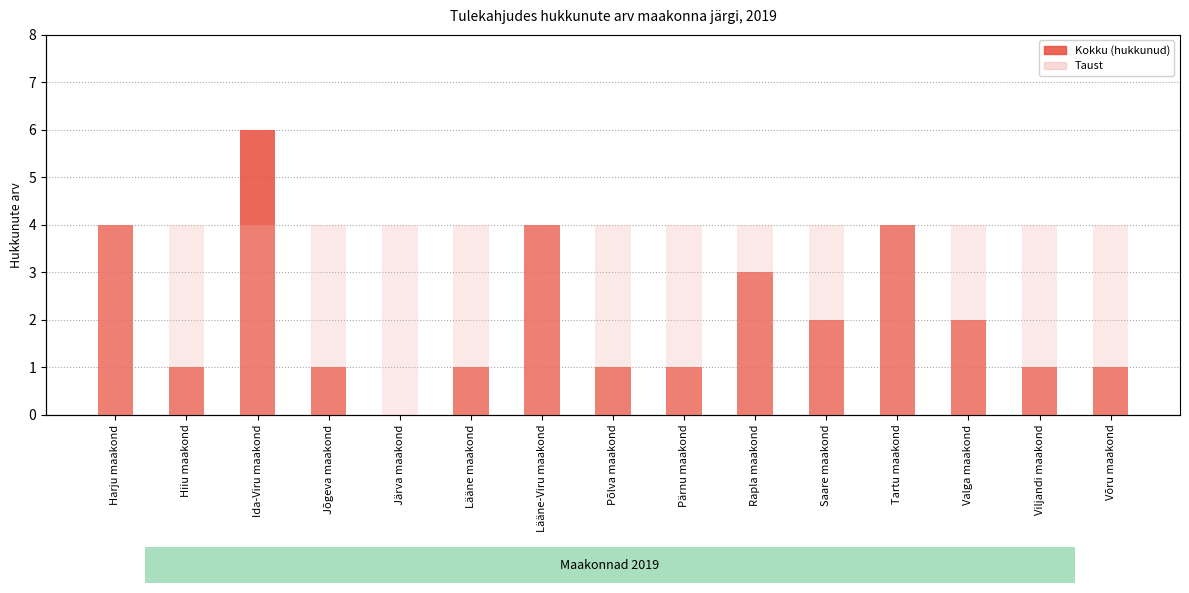

What is the sum of all Kokku values?

32